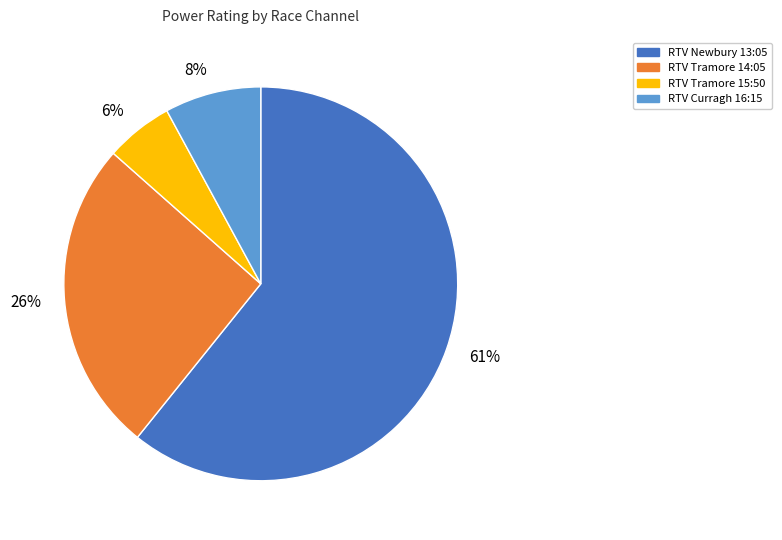

Rank the categories by value from highest to lowest.

61%, 26%, 8%, 6%